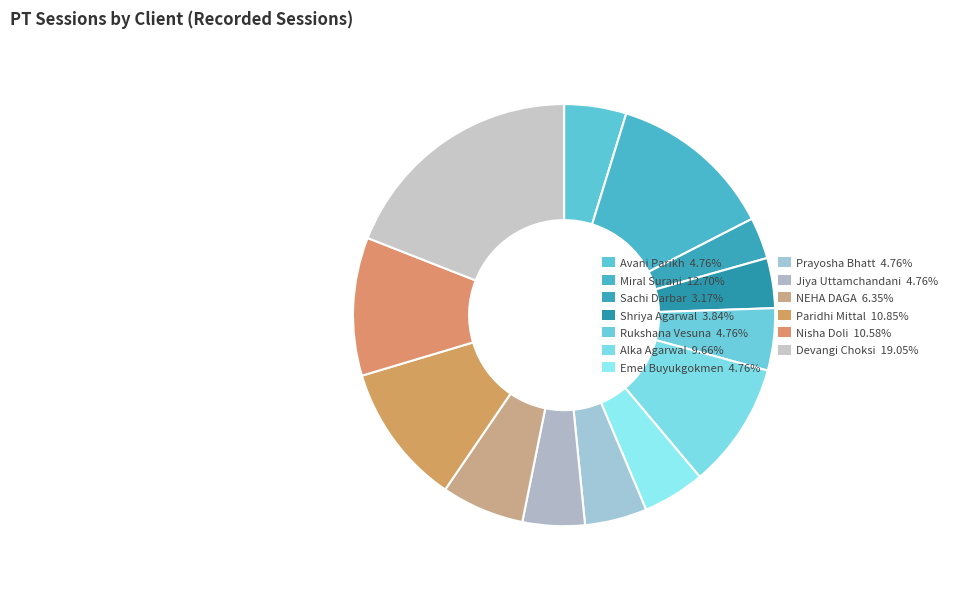

True or false: Alka Agarwal accounts for 10% of the total.

True